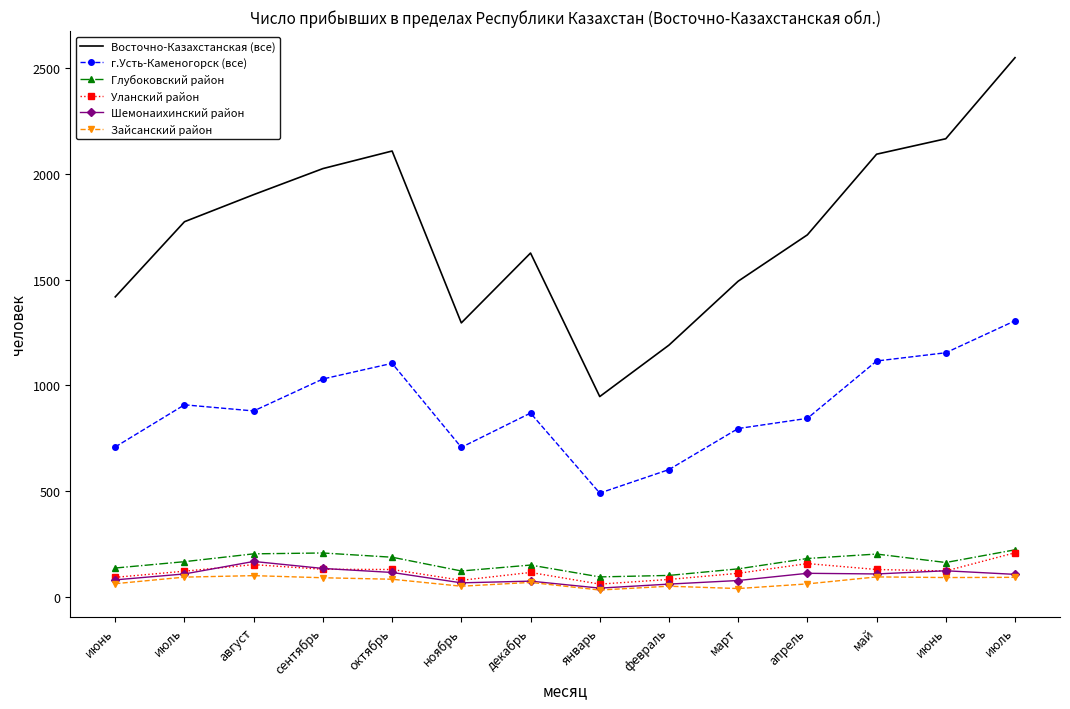

How many distinct data groups are displayed?

6